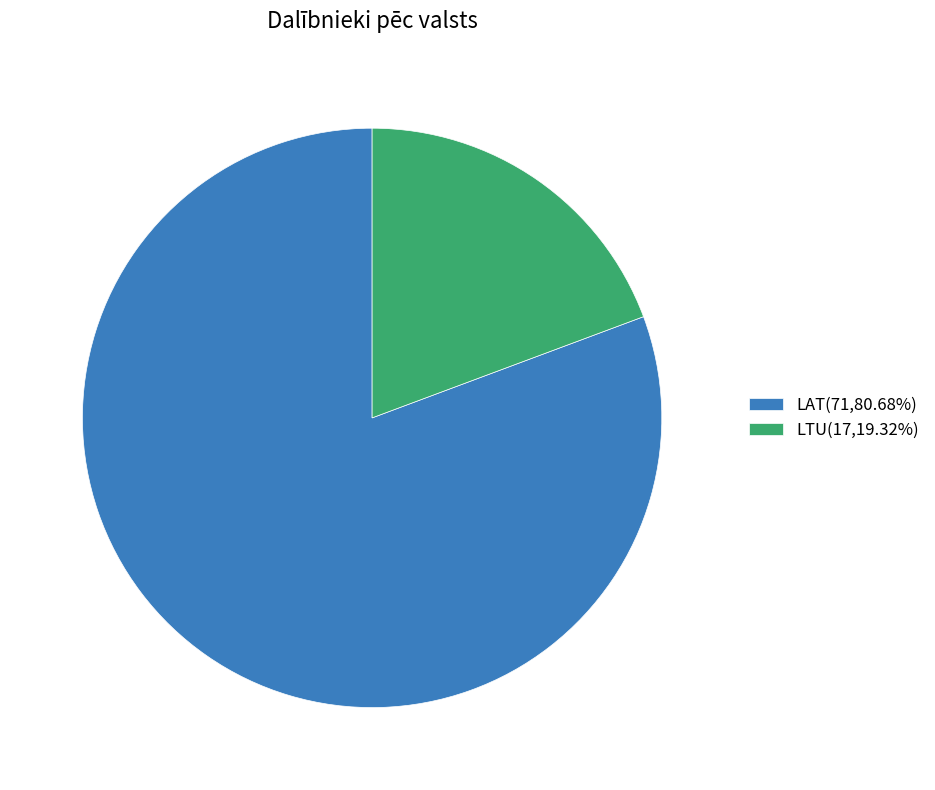

Which slice is the smallest?

LTU